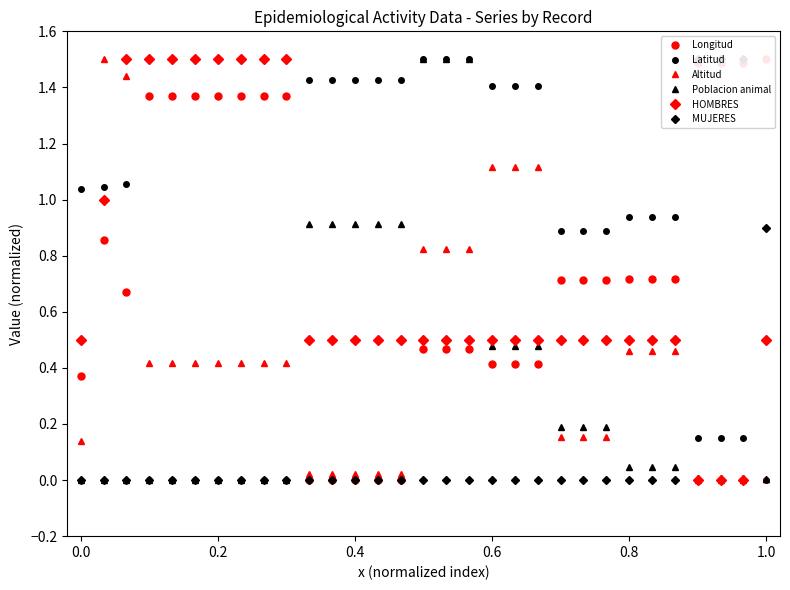

What are all the series names shown in the legend?

Longitud, Latitud, Altitud, Poblacion animal, HOMBRES, MUJERES